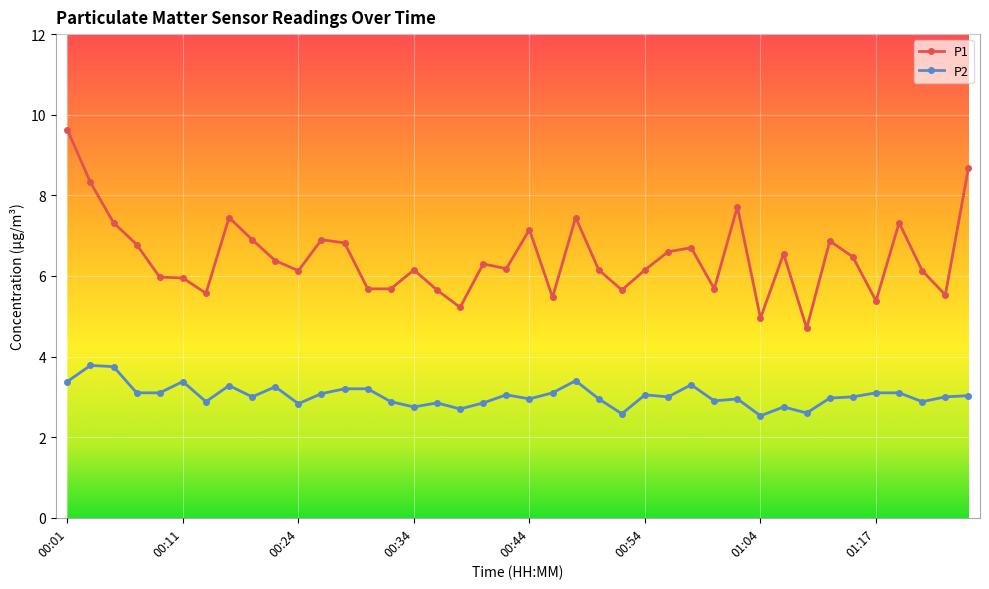

Is this an area chart (filled region under the line)?

No